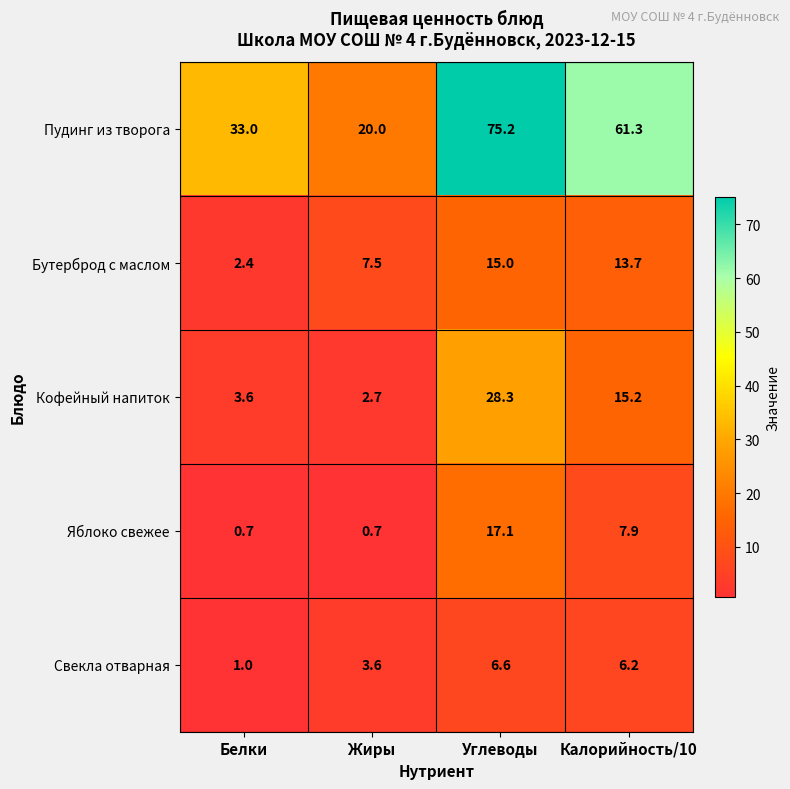

What is the maximum value shown in the chart?

75.2